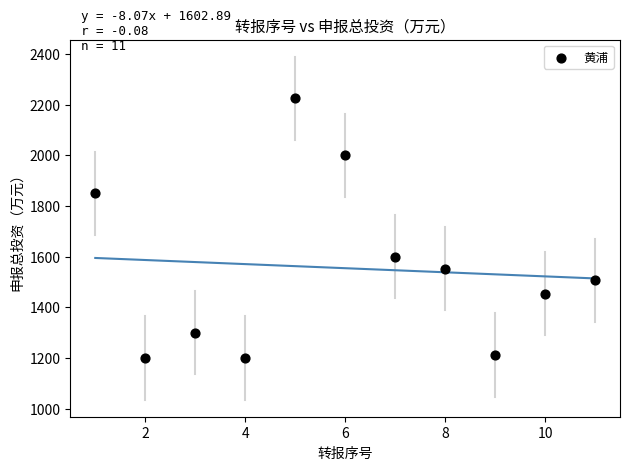

What is the average Y value?

1554